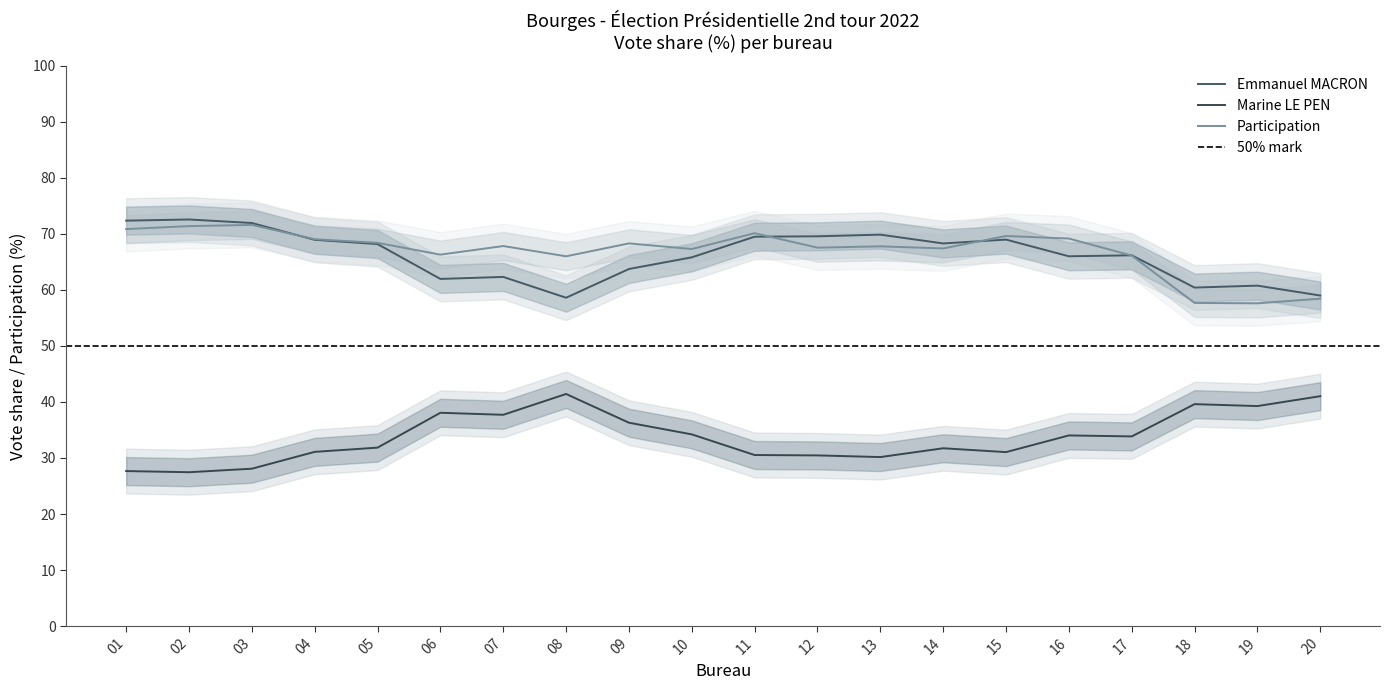

Which series has the widest spread of values?

participation